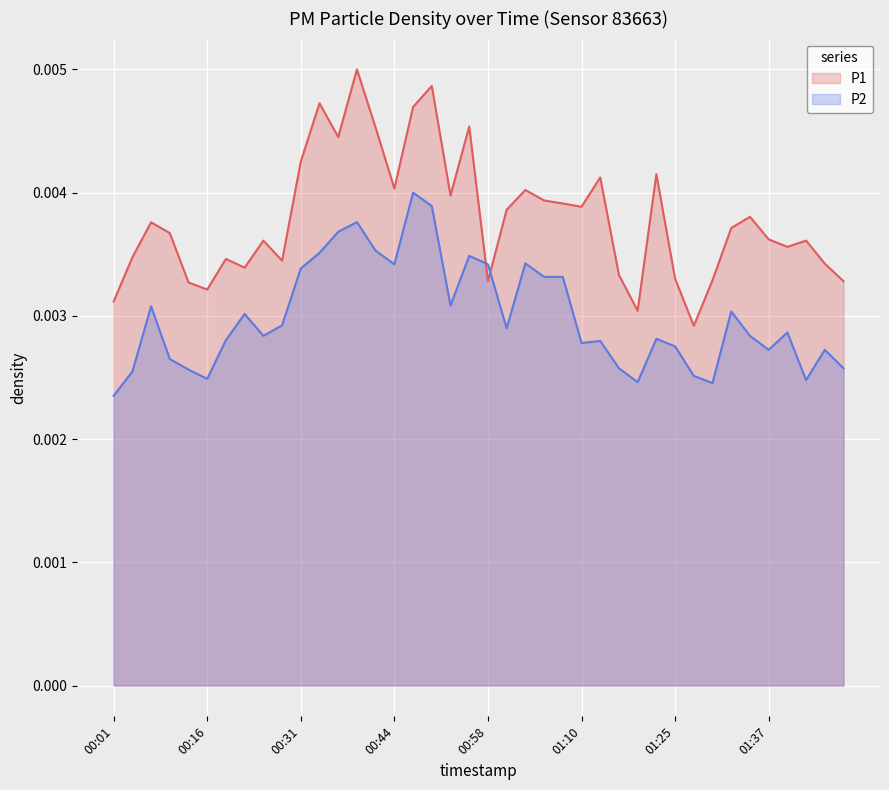

What position from the left is 7?

8